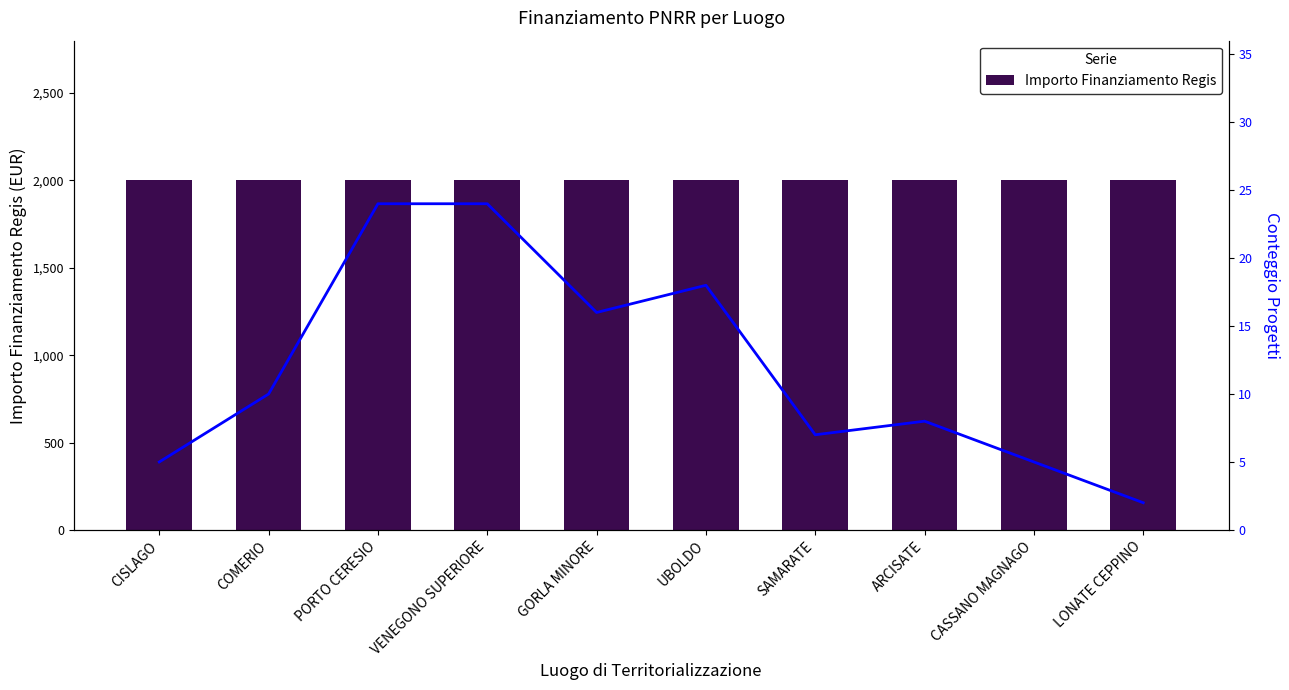

What is the approximate value of Importo Finanziamento Regis at SAMARATE?

2000